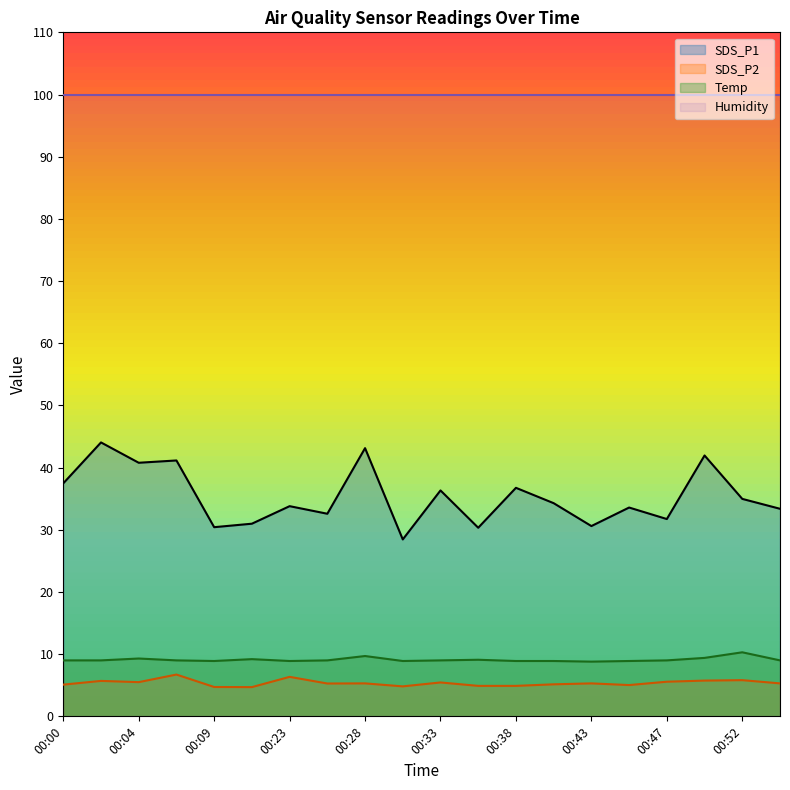

Rank the series by their maximum value, from highest to lowest.

Humidity, SDS_P1, Temp, SDS_P2